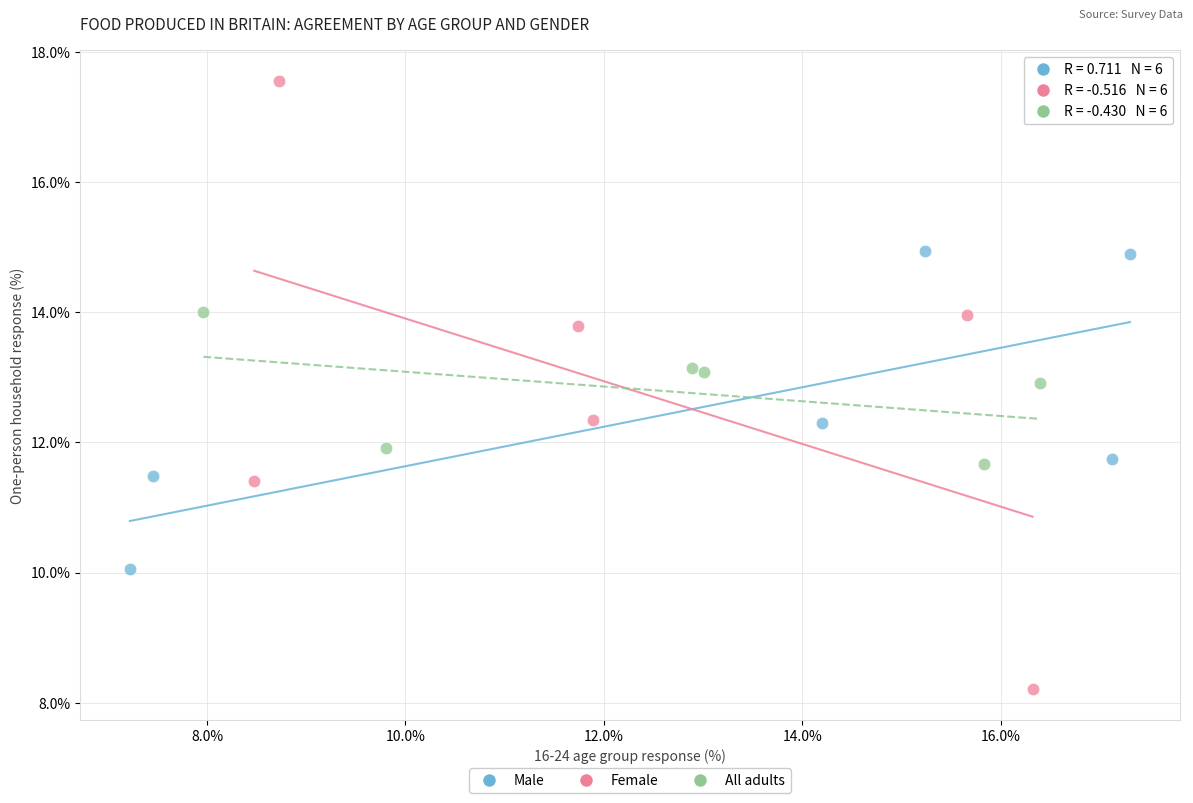

Which series has the largest Y range (max minus min)?

Female